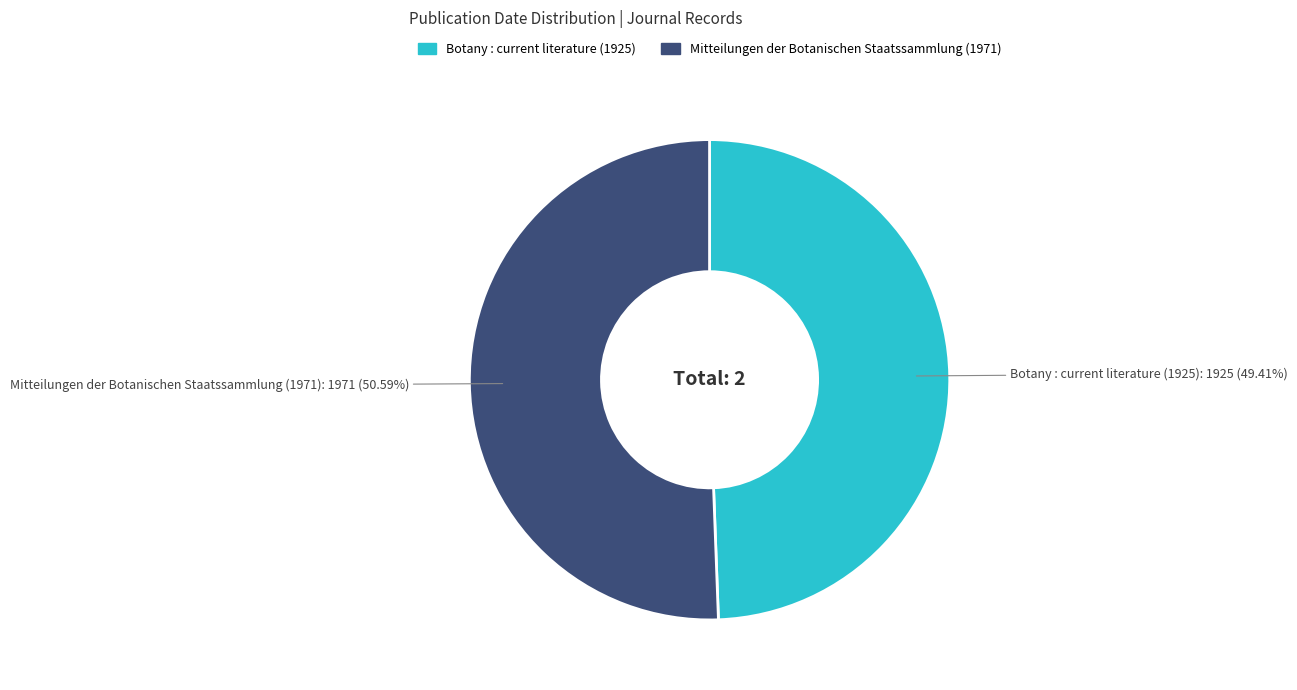

Approximately how many times larger is the value at Mitteilungen der Botanischen Staatssammlung (1971) compared to Botany : current literature (1925)?

1.0